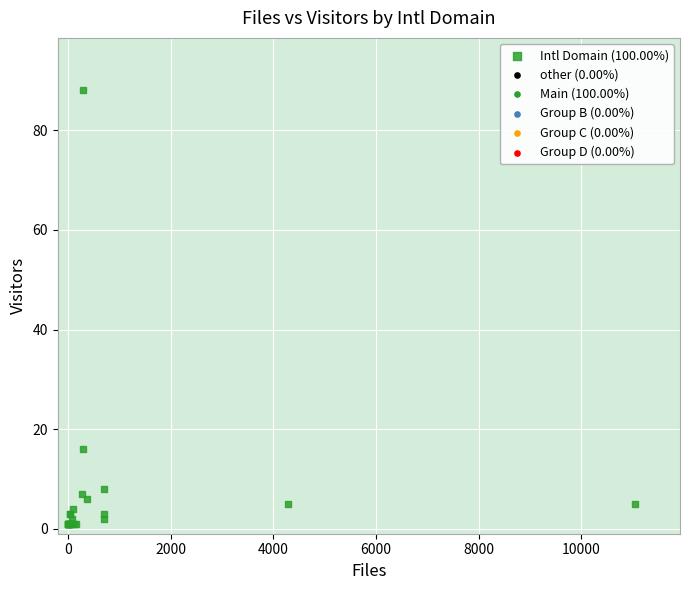

What Y value in the scatter plot is closest to 44?

16